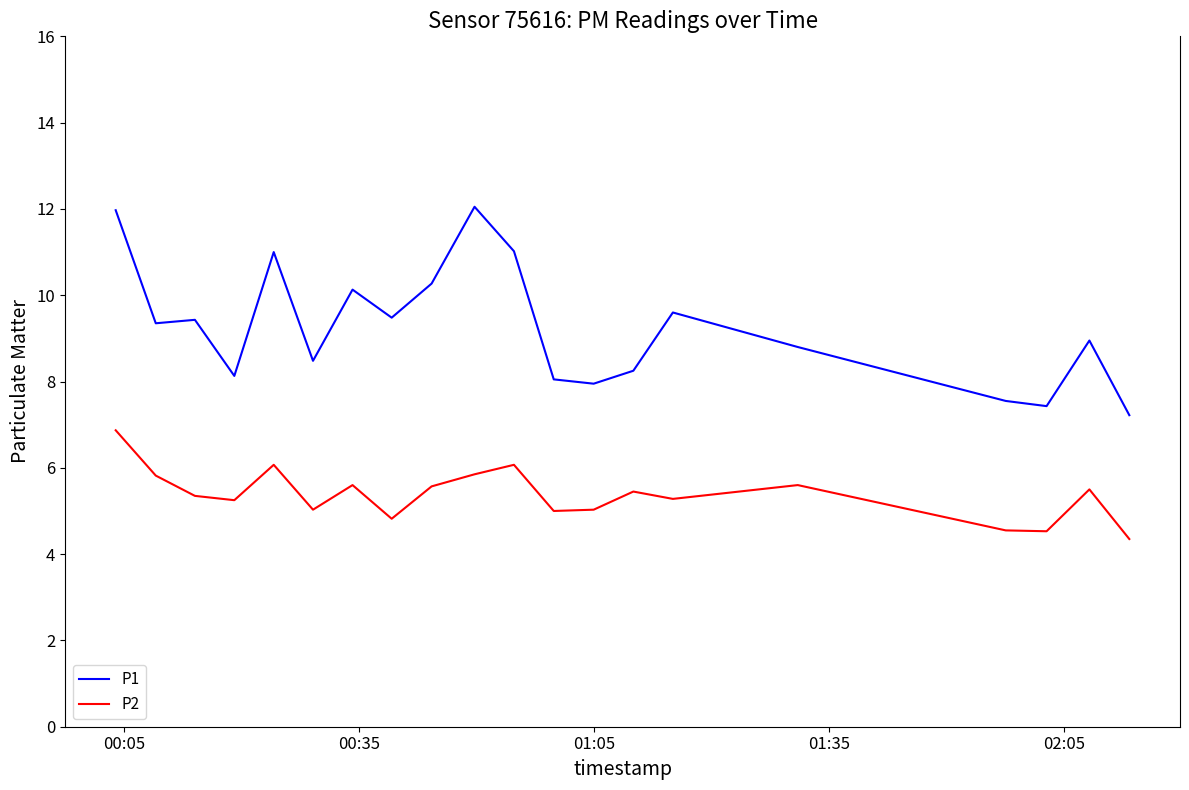

True or false: P1 and P2 intersect in this chart.

False